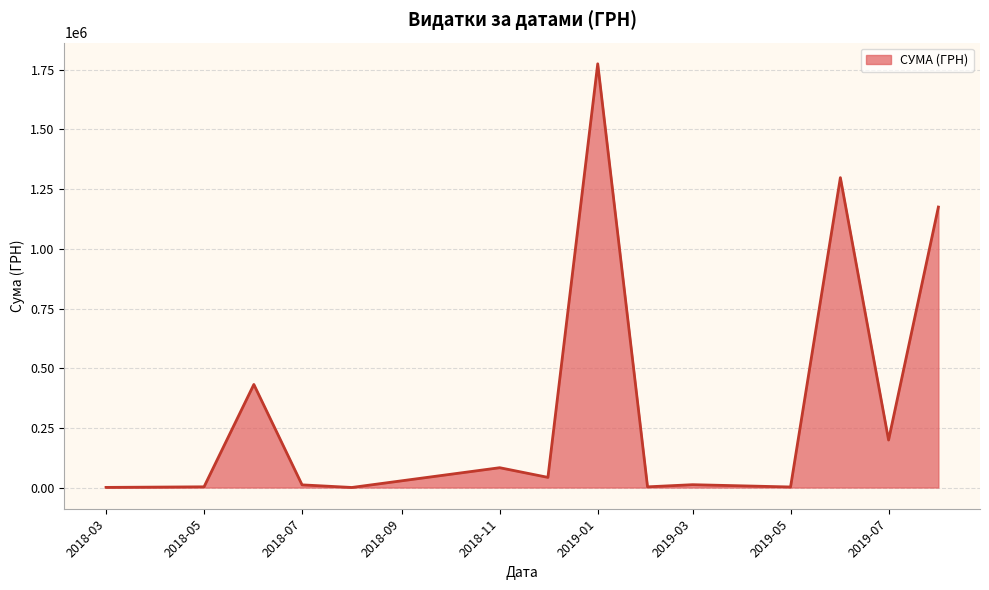

What is the sum of all values?

5037968.3